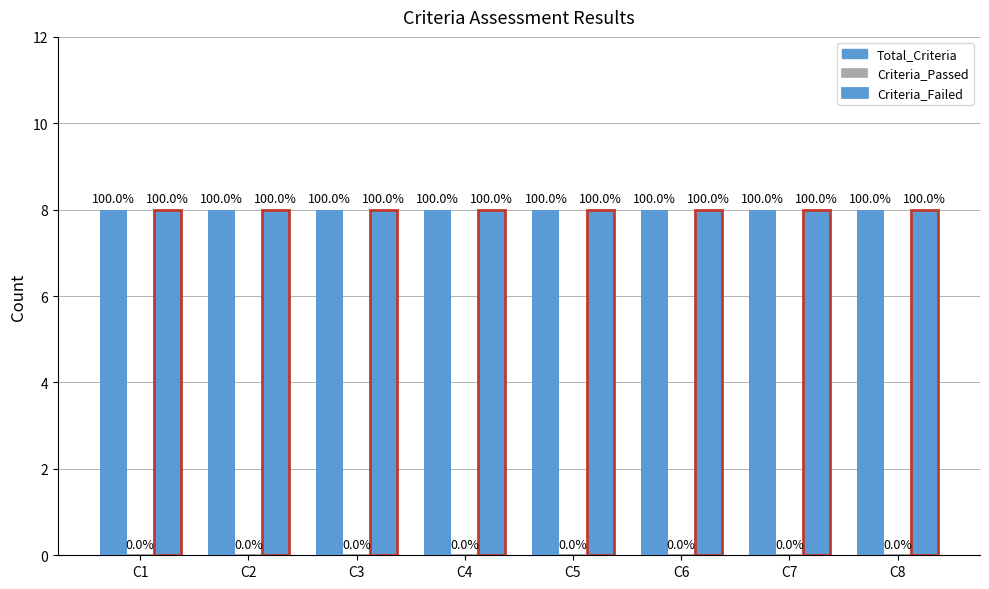

How many bars are there in total?

24